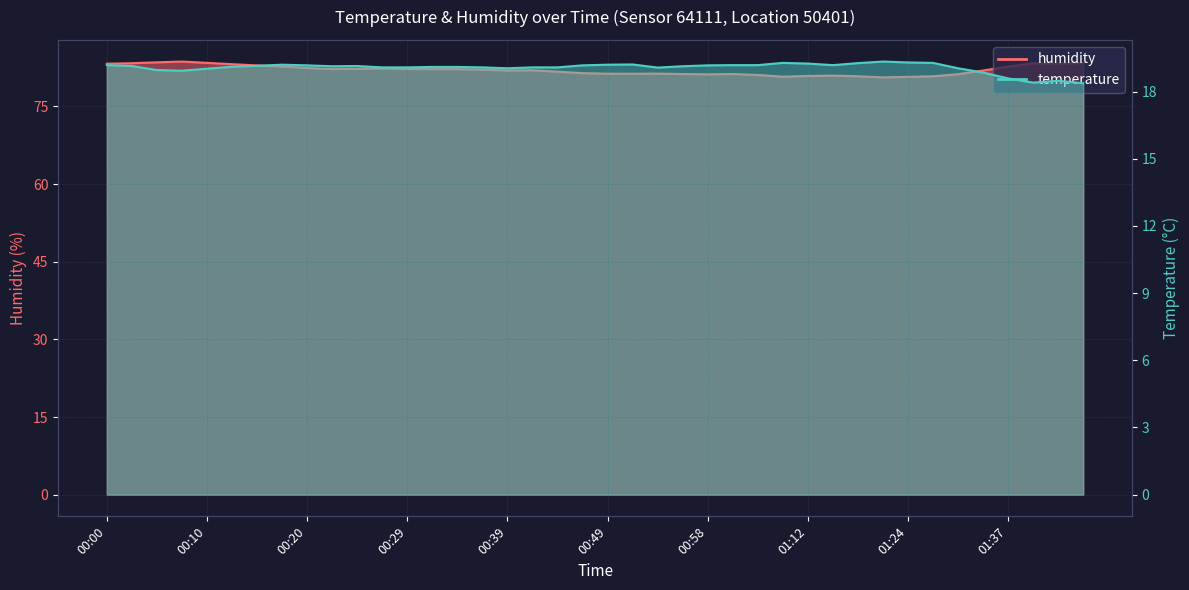

Which series has the largest range (max minus min)?

humidity